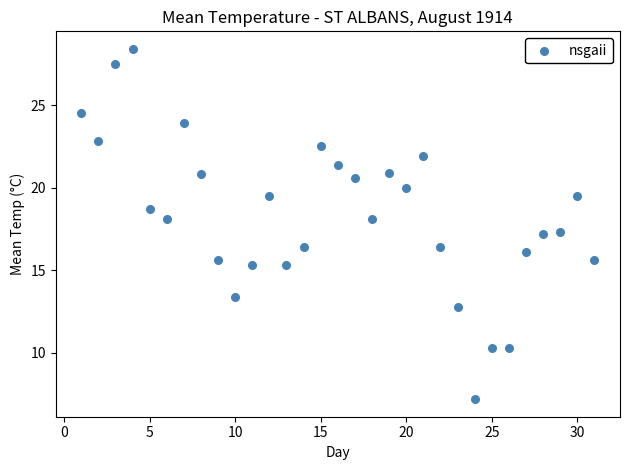

What is the range of X values (max minus min)?

30.0